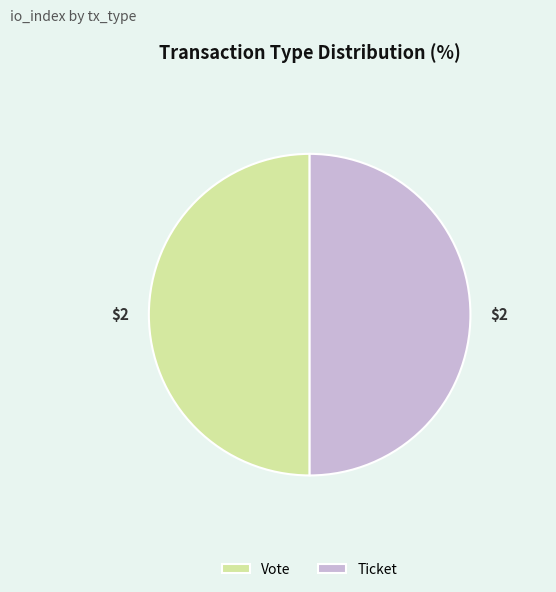

Do Ticket and Vote together represent more than half of the pie?

Yes